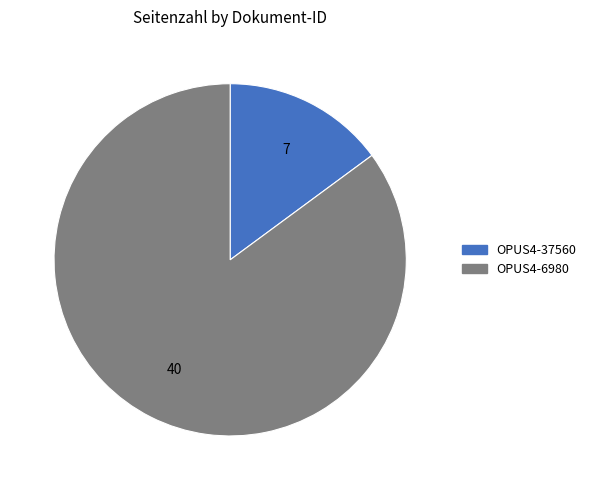

Combined, do OPUS4-37560 and OPUS4-6980 account for over 50%?

Yes